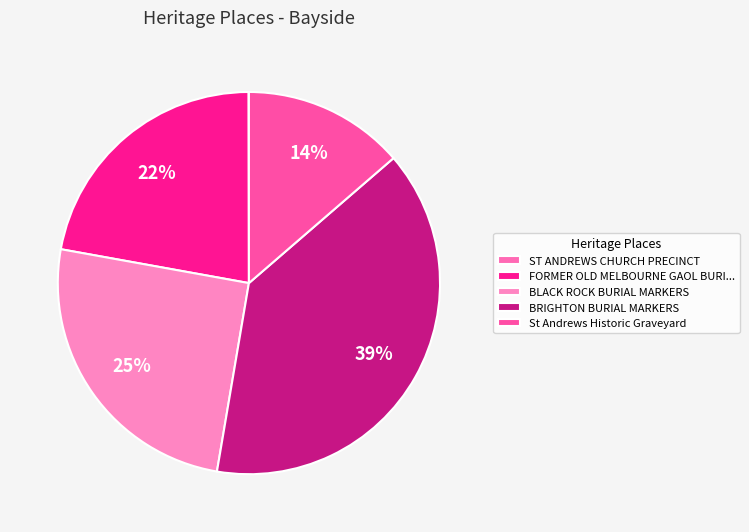

Is there a majority slice in this chart?

No